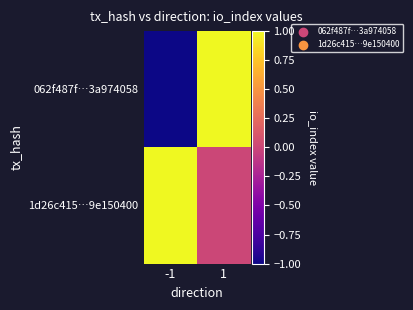

Between 1 and -1, which is larger?

1